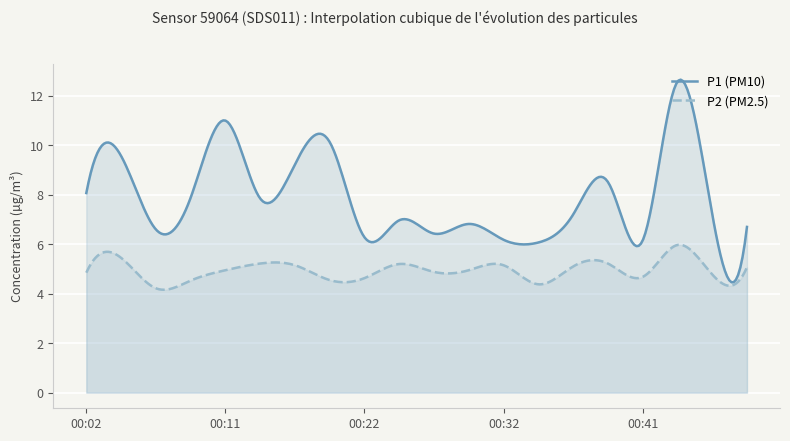

Which series changed the most between 00:39 and 00:41?

P1